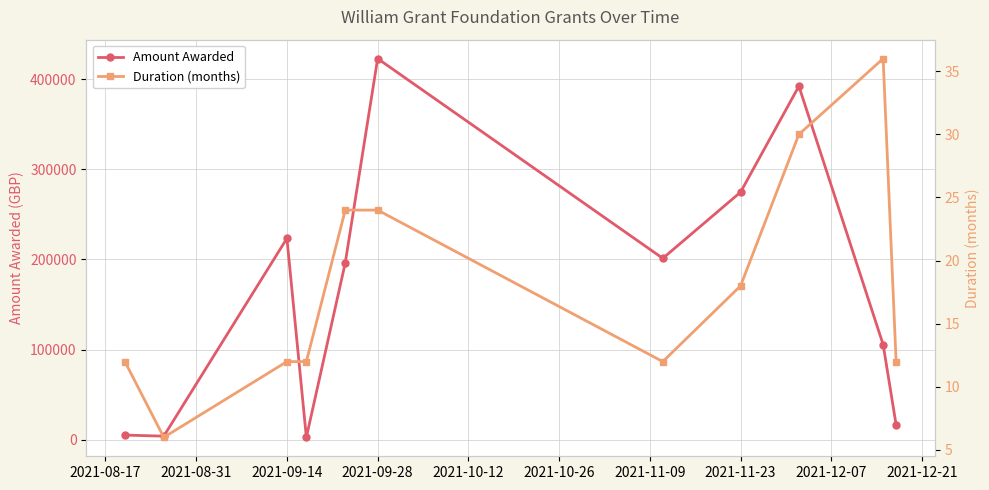

What is the average value of the Amount Awarded series?

167650